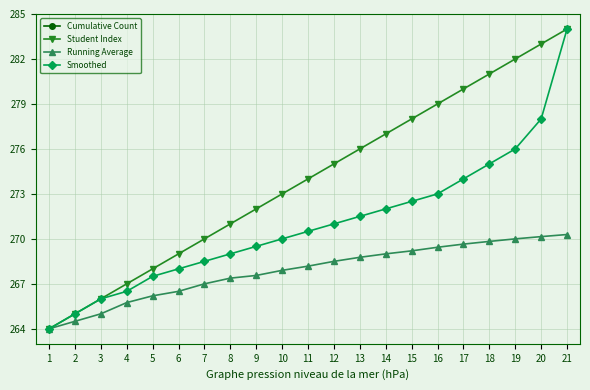

How many values in the Cumulative Count series are below 11?

10